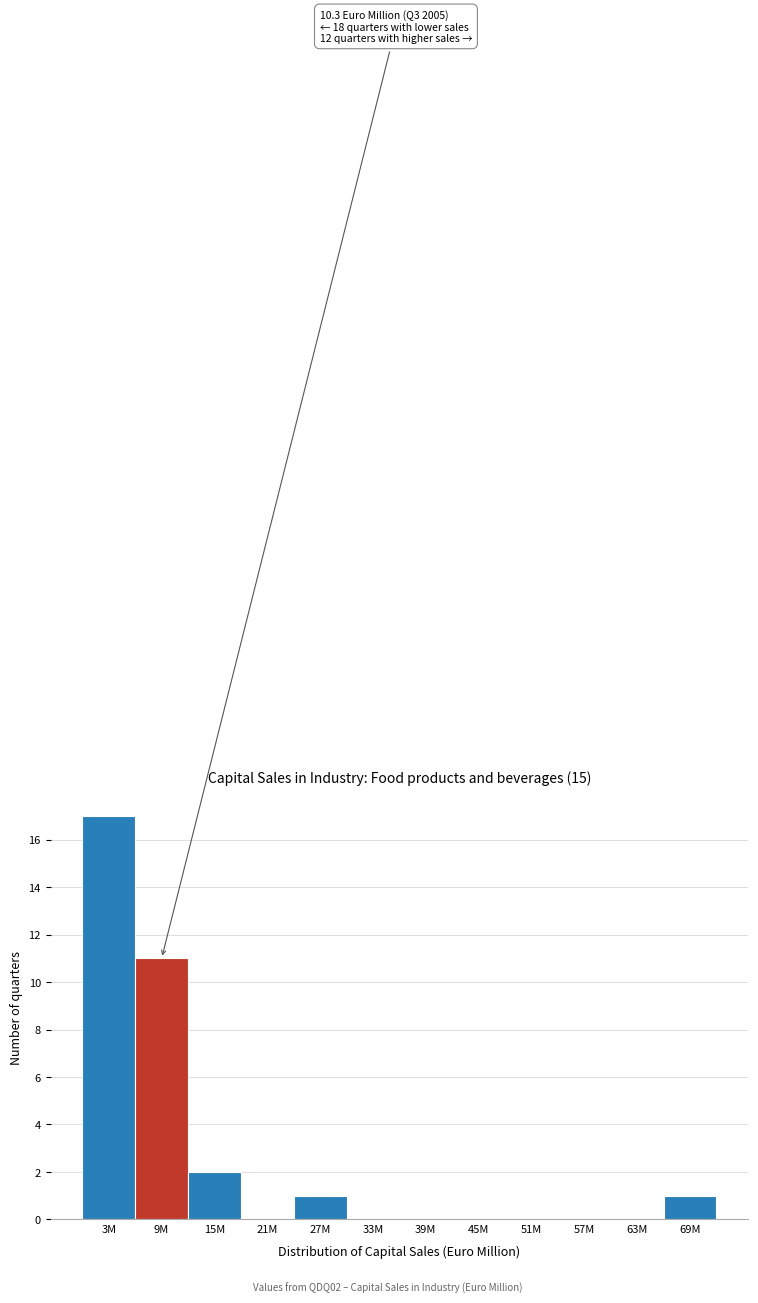

Reading right to left, what are all the values shown in this chart?

69M=1	63M=0	57M=0	51M=0	45M=0	39M=0	33M=0	27M=1	21M=0	15M=2	9M=11	3M=17